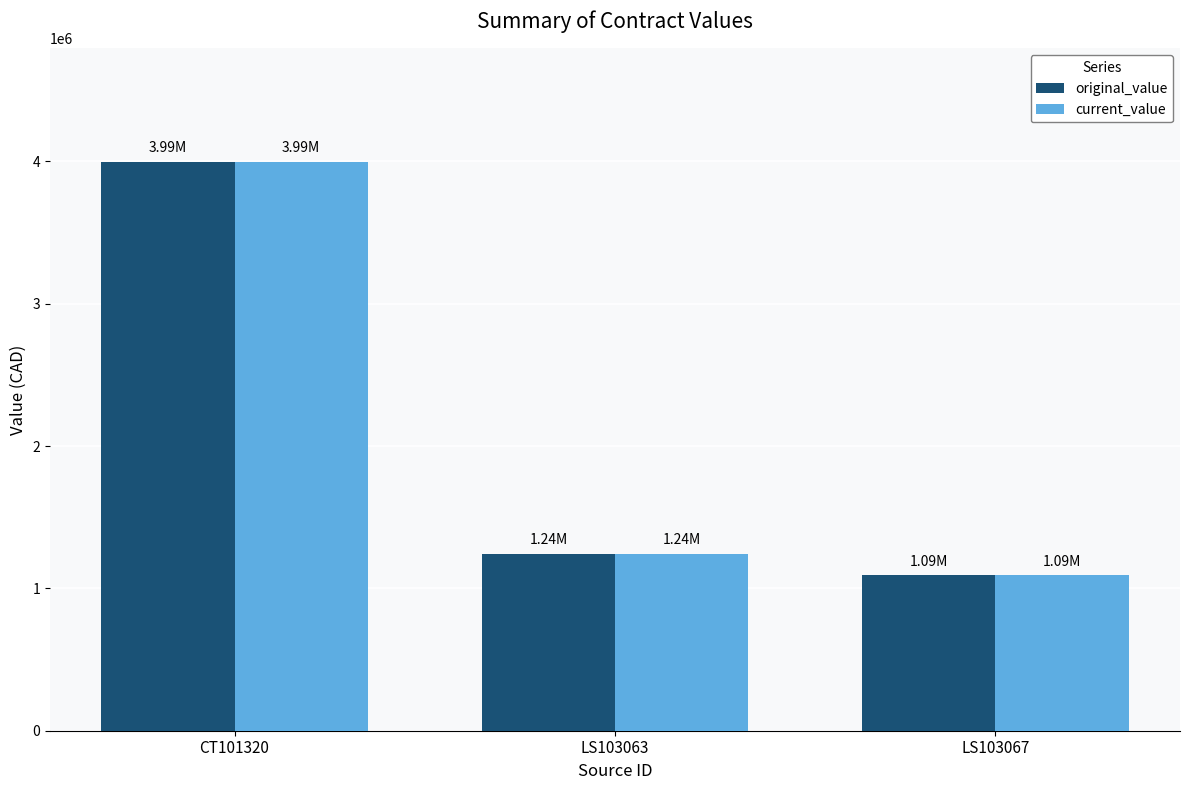

At which category is the sum across all series the highest?

CT101320